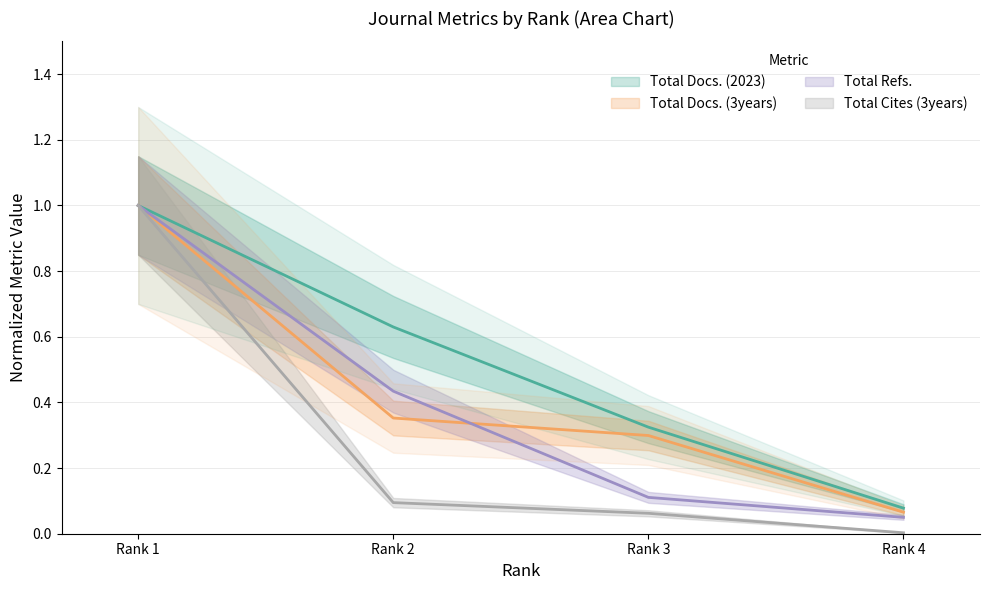

Is the value of Total Docs. (3years) at Rank 1 greater than the value of Total Docs. (2023) at Rank 1?

No